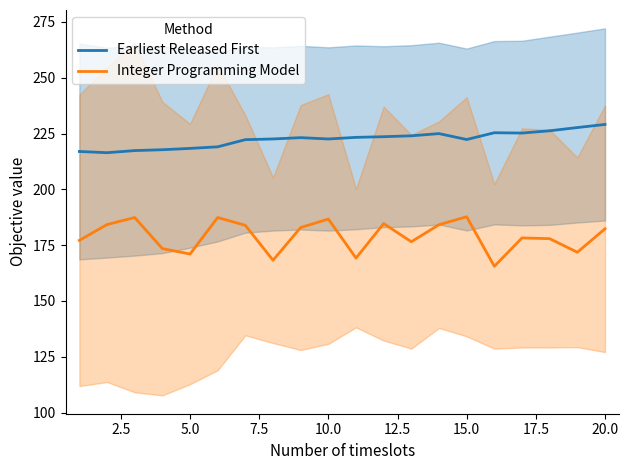

True or false: Earliest Released First and Integer Programming Model cross at least once.

False